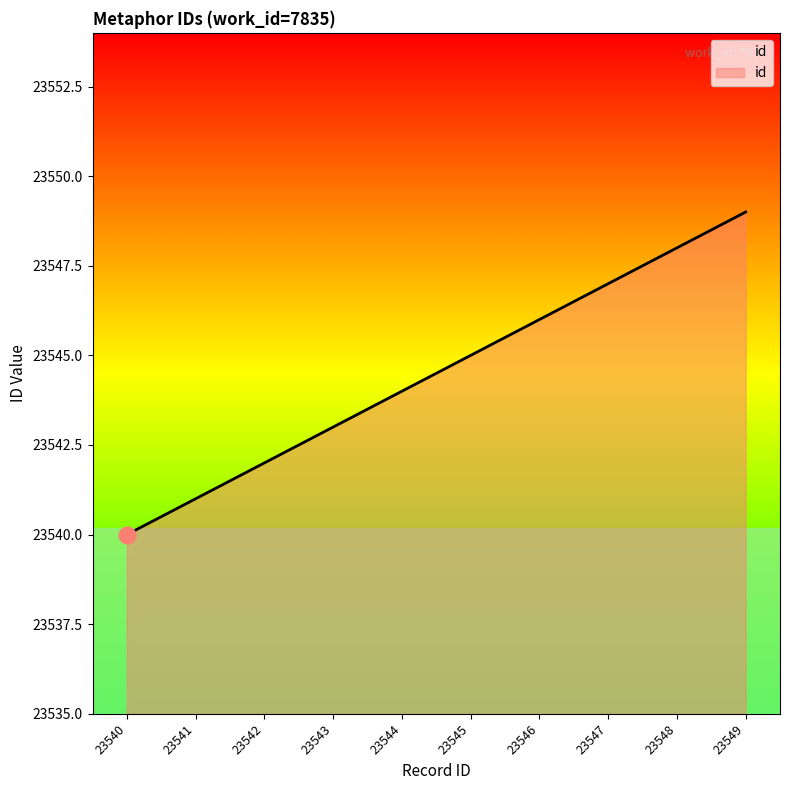

Reading left to right, transcribe all the data shown in this chart.

23540=23540	23541=23541	23542=23542	23543=23543	23544=23544	23545=23545	23546=23546	23547=23547	23548=23548	23549=23549